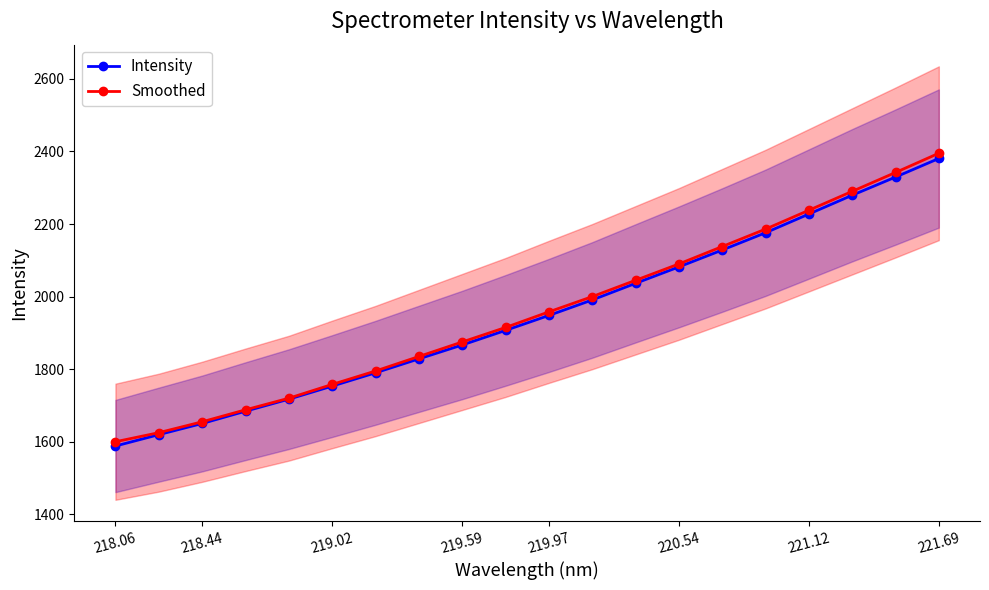

The Smoothed series shows 1875.0 at 219.59. True or false?

True